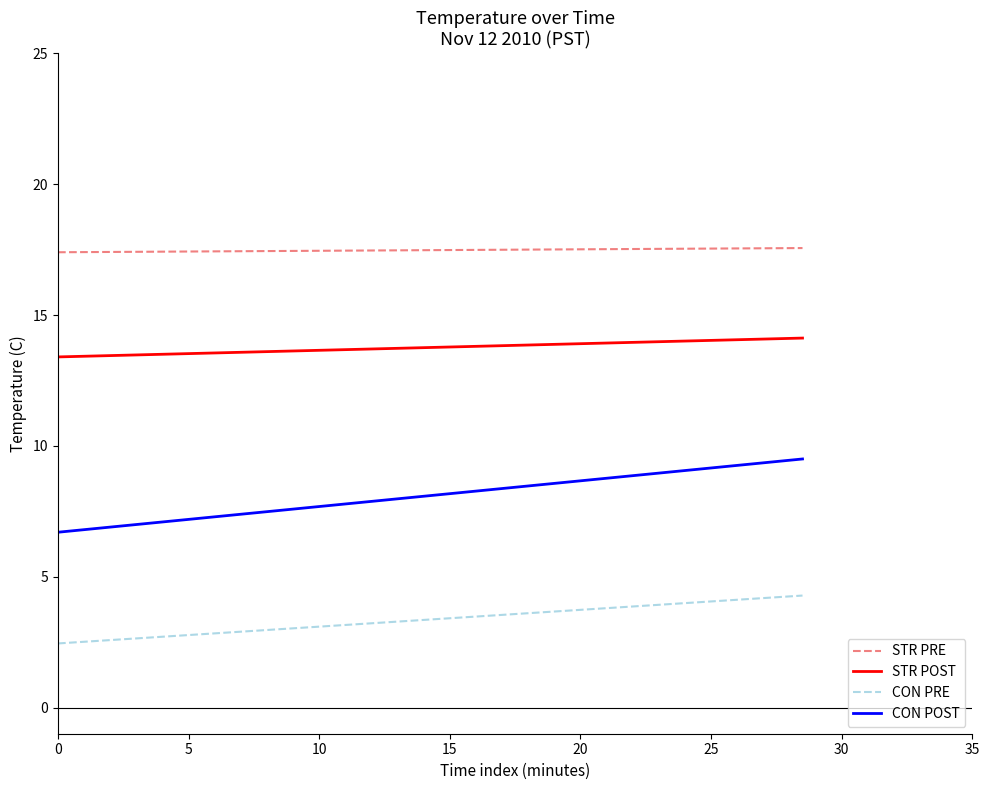

Which series has the largest range (max minus min)?

CON POST